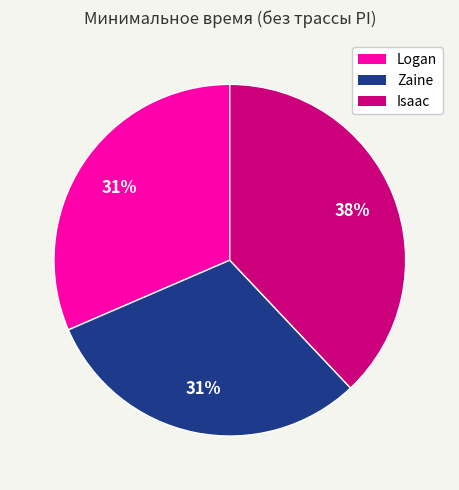

To the nearest percent, what is the average slice percentage?

33%